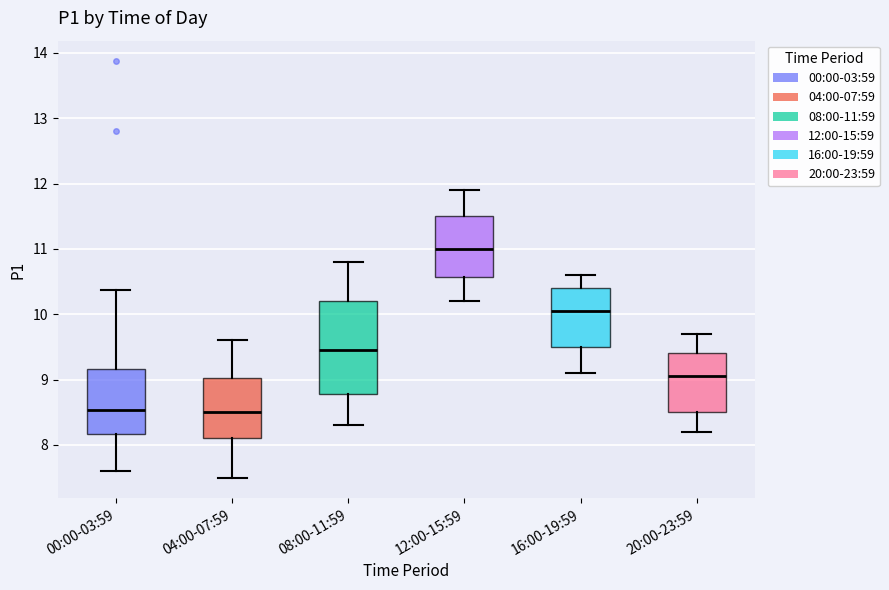

Reading left to right, transcribe this box plot: for each box, give where its median line is, the range the box spans, and where its two whiskers end, as read against the y-axis. The values are not printed on the chart, so give them approximately, as read against the axis.

00:00-03:59: median 8.5, box 8.2 to 9.2, whiskers 7.6 to 10.4
04:00-07:59: median 8.5, box 8.1 to 9.0, whiskers 7.5 to 9.6
08:00-11:59: median 9.5, box 8.8 to 10.2, whiskers 8.3 to 10.8
12:00-15:59: median 11.0, box 10.6 to 11.5, whiskers 10.2 to 11.9
16:00-19:59: median 10.1, box 9.5 to 10.4, whiskers 9.1 to 10.6
20:00-23:59: median 9.1, box 8.5 to 9.4, whiskers 8.2 to 9.7